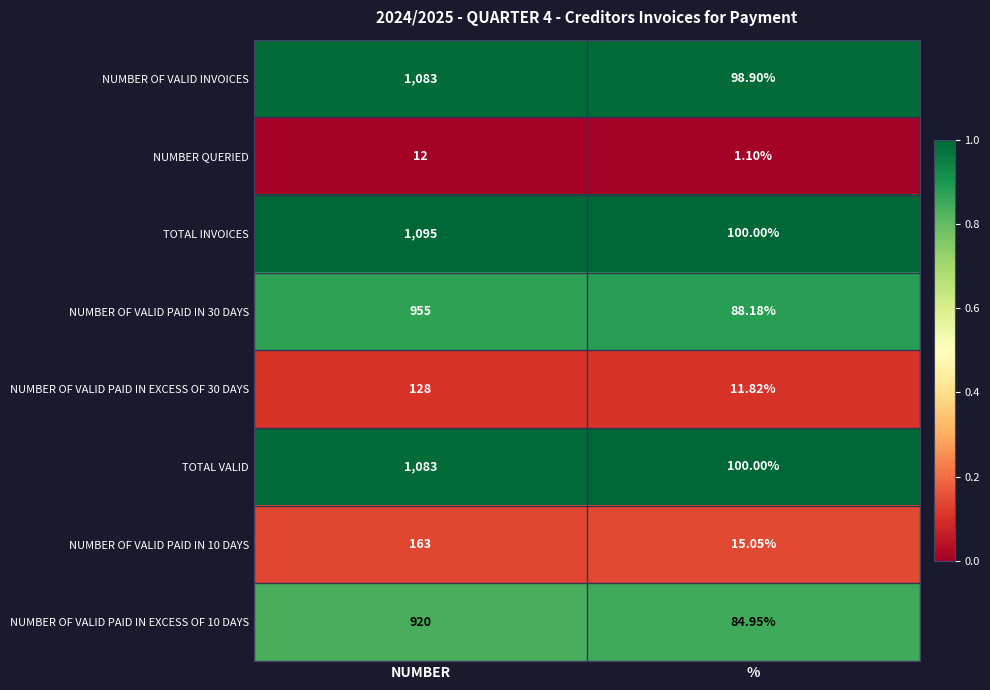

Which series has the largest range (max minus min)?

TOTAL INVOICES